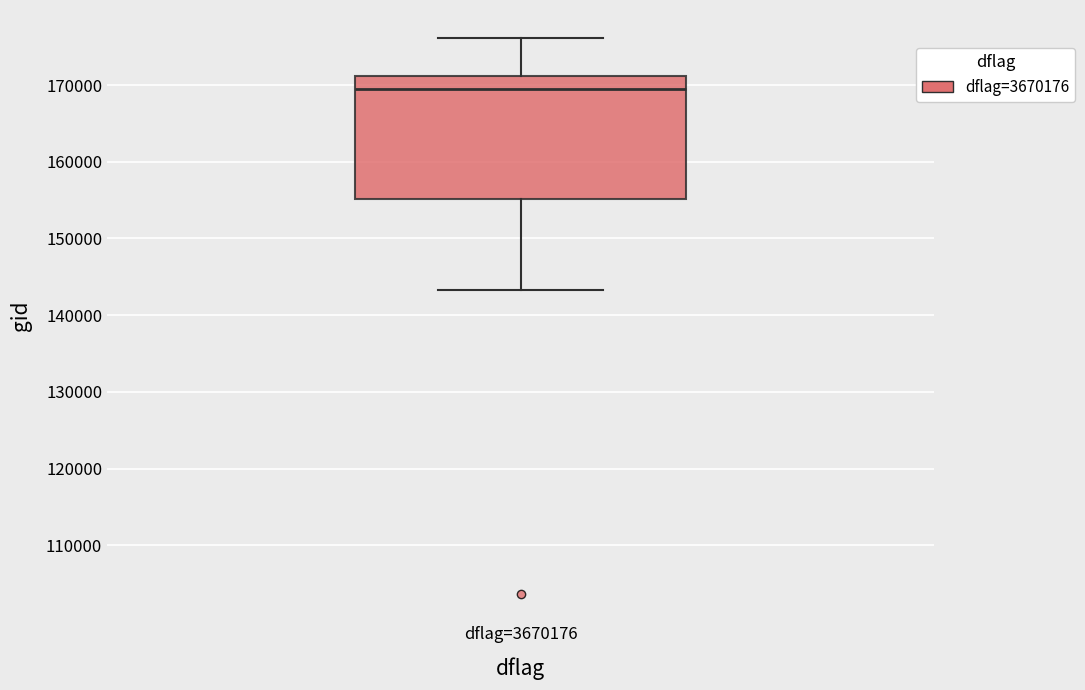

Read this box plot against the y-axis: the position of the median line, the range covered by the box, and the ends of both whiskers. The values are not printed on the chart, so give them approximately, as read against the axis.

median 170000, box 155000 to 171000, whiskers 143000 to 176000